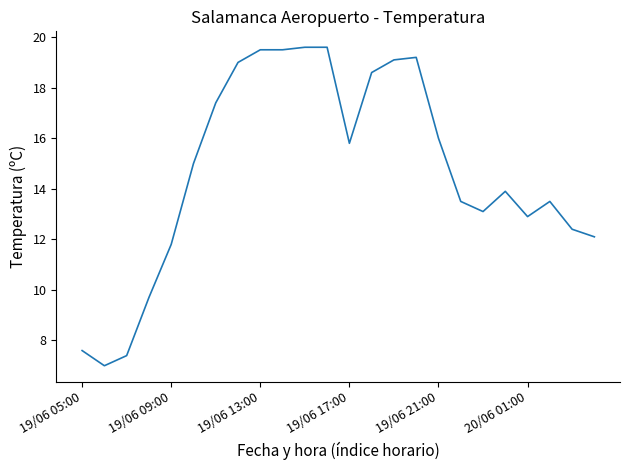

What is the greatest value displayed?

19.6